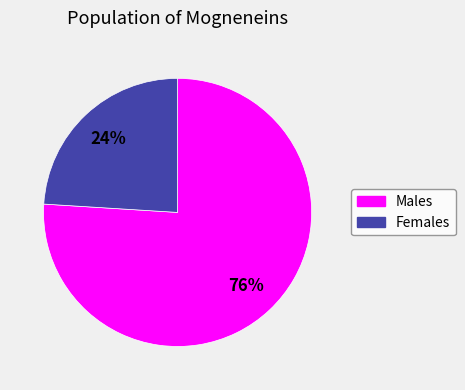

To the nearest percent, what is the average slice percentage?

50%